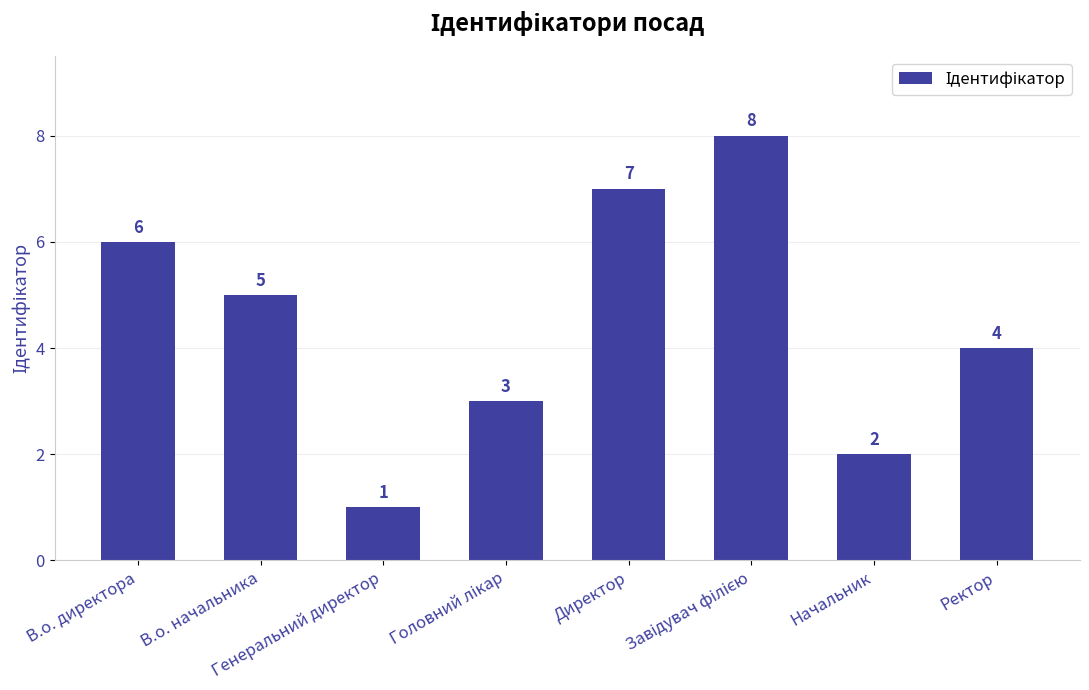

What is the greatest value displayed?

8